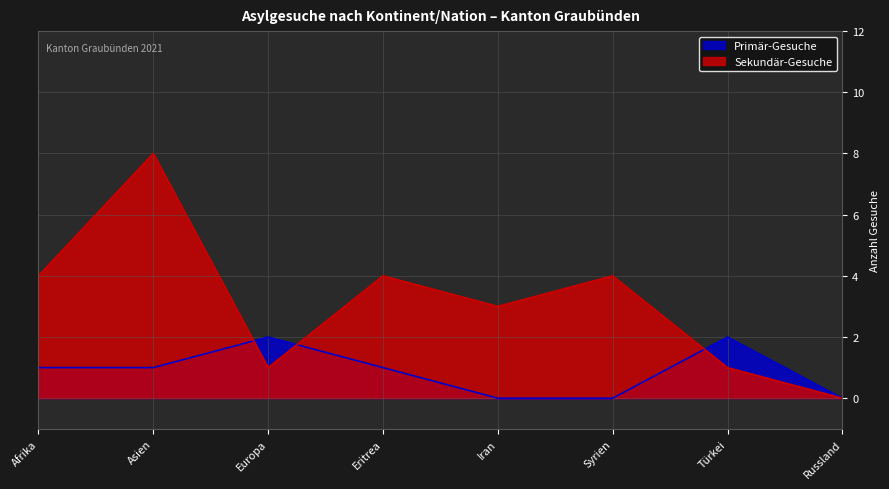

Reading left to right, list all the values displayed in this chart.

Primär-Gesuche: Afrika=1	Asien=1	Europa=2	Eritrea=1	Iran=0	Syrien=0	Türkei=2	Russland=0
Sekundär-Gesuche: Afrika=4	Asien=8	Europa=1	Eritrea=4	Iran=3	Syrien=4	Türkei=1	Russland=0